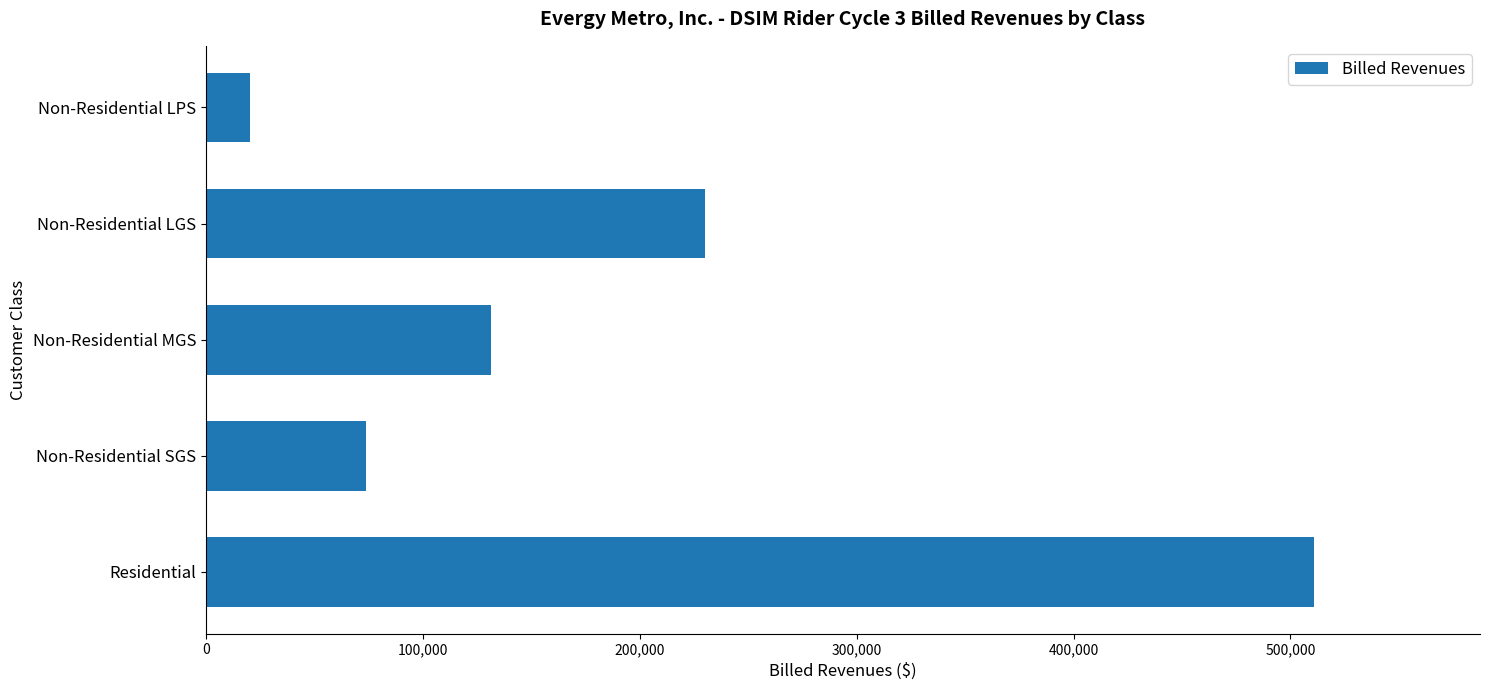

What is the average value?

193346.0